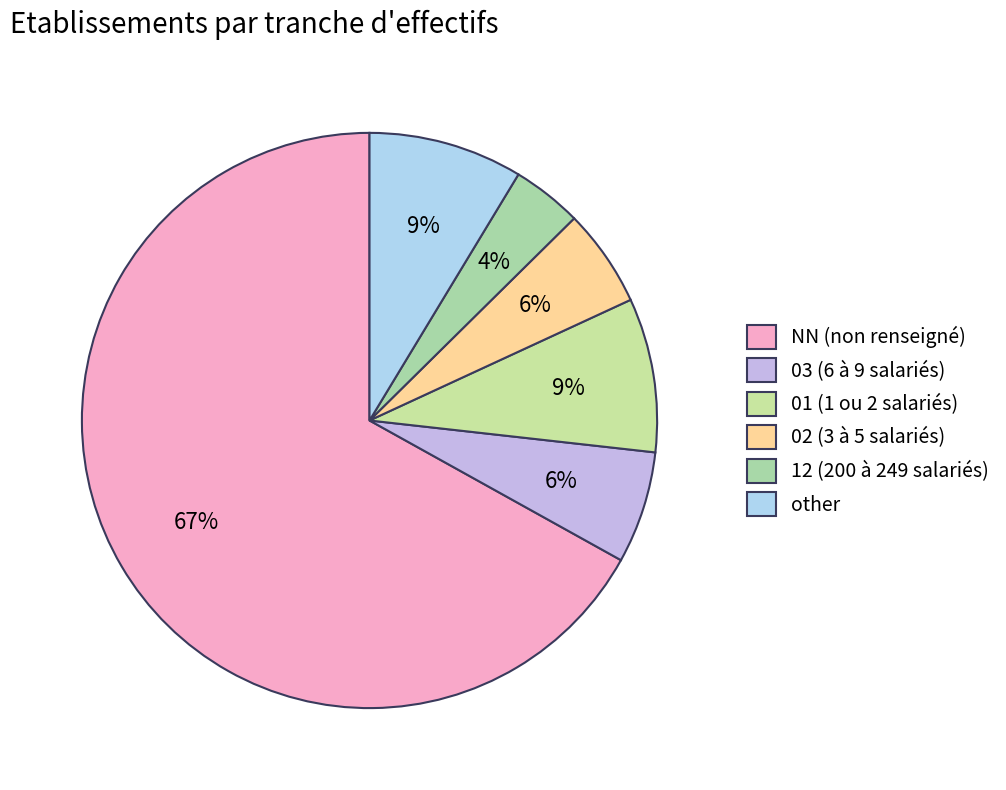

To the nearest percent, what percentage of the pie is other?

9%